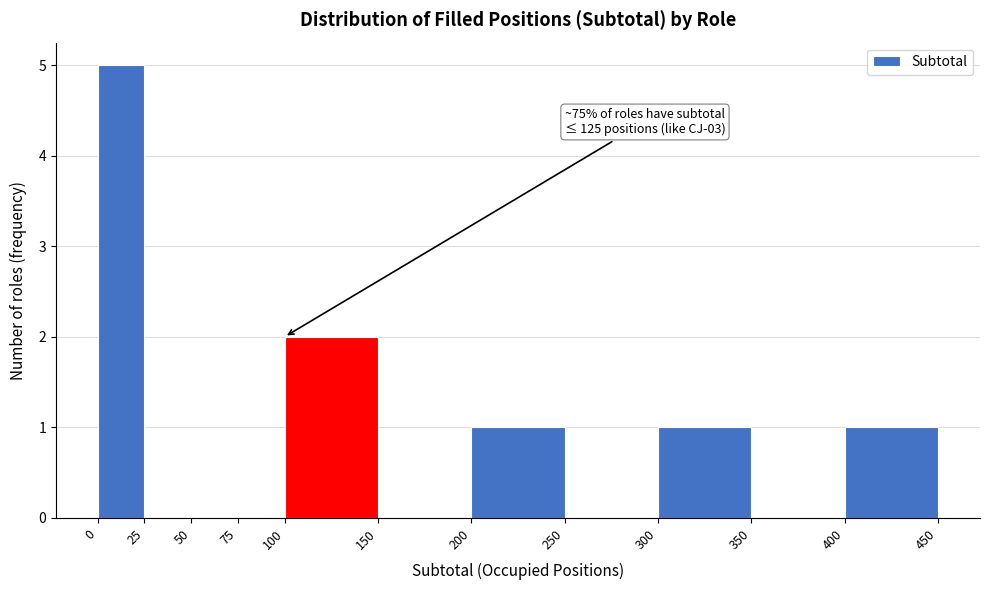

Which range on the x-axis has the tallest bar?

0 to 25